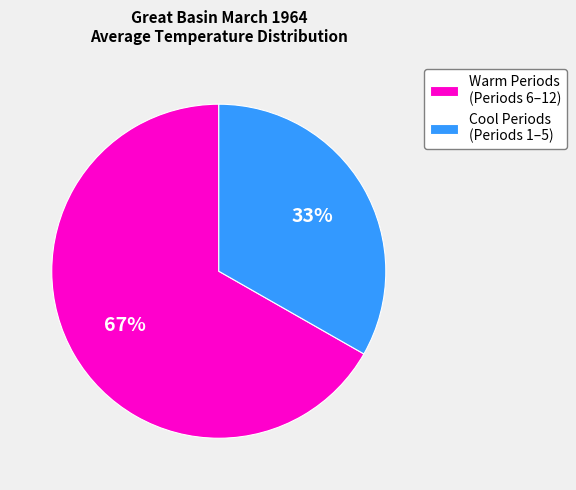

To the nearest percent, what portion does Warm Periods (Periods 6–12) represent?

67%